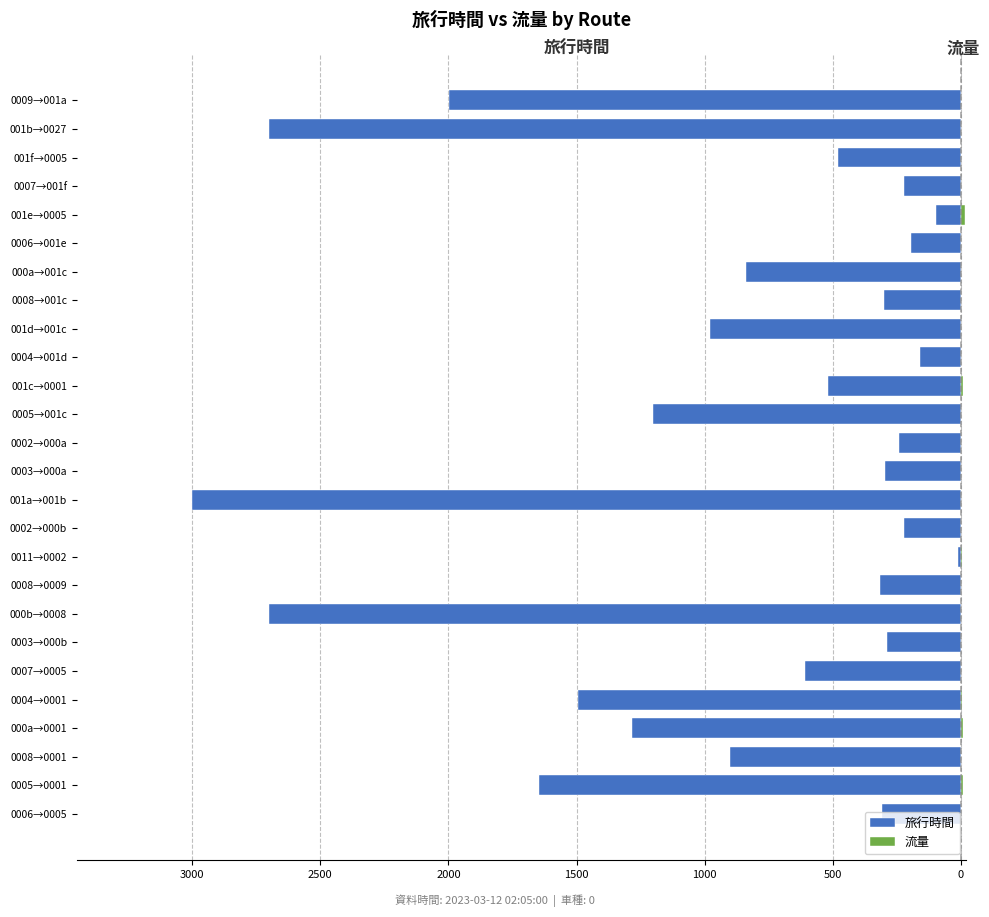

Are the bars horizontal?

Yes